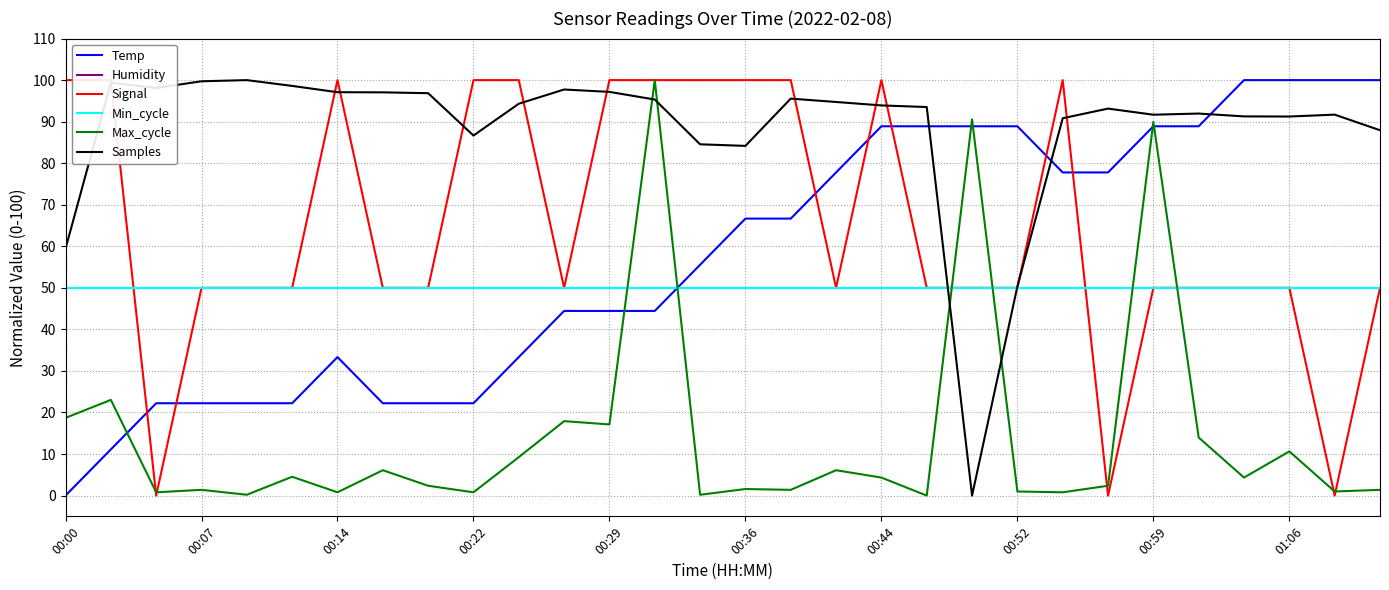

True or false: Humidity and Temp intersect in this chart.

True